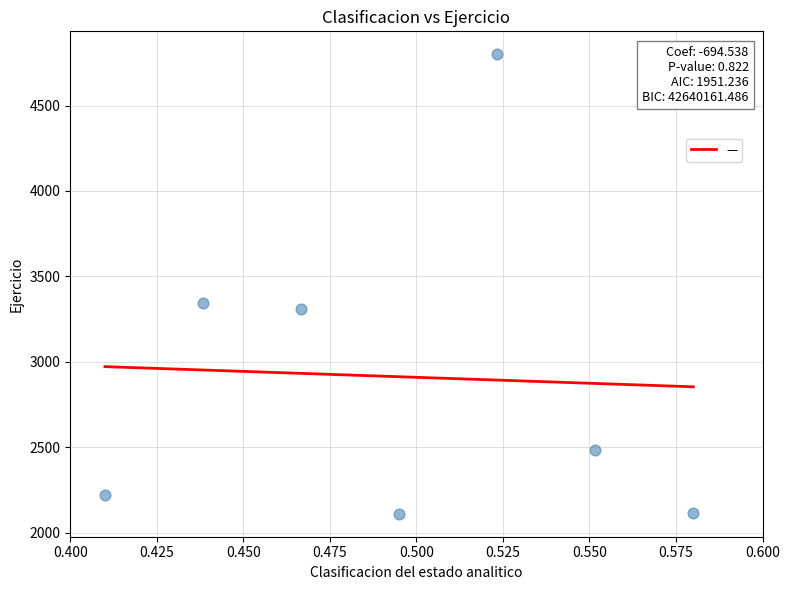

What Y value in the scatter plot is closest to 3455?

3345